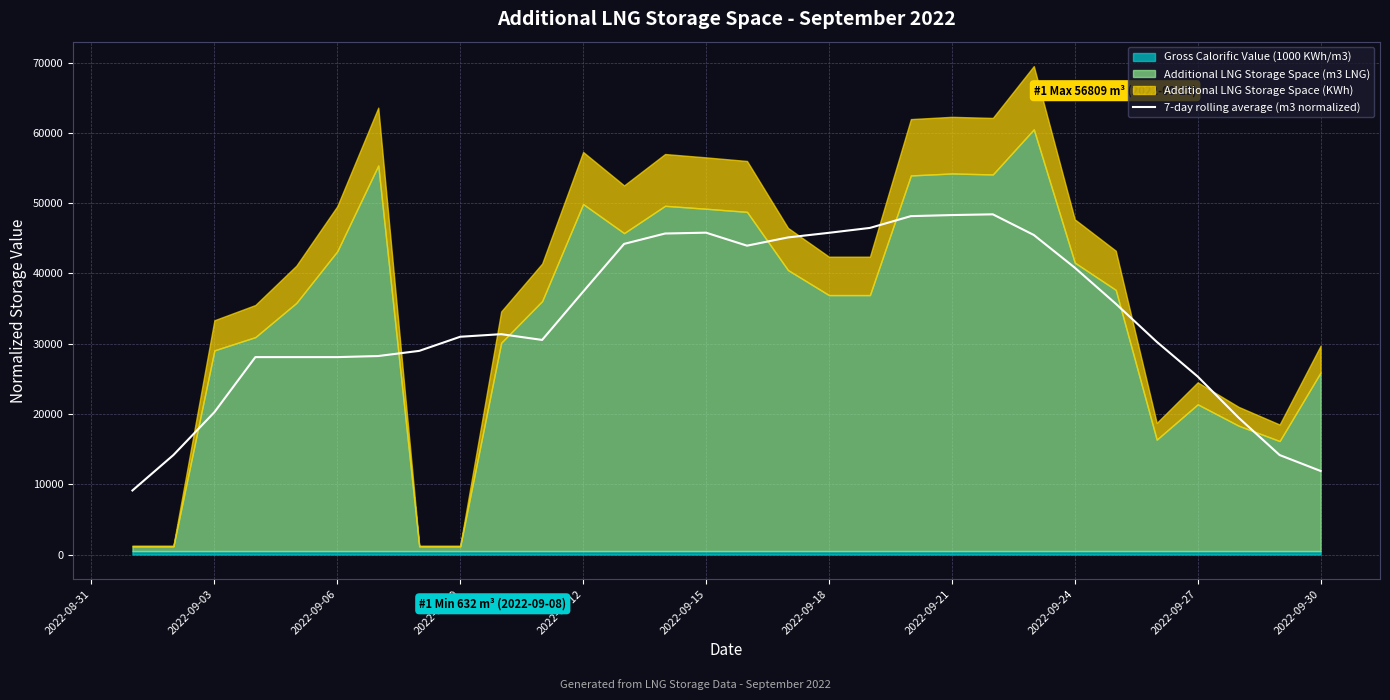

What is the maximum value for 7-day rolling average (m3 normalized)?

48409.7